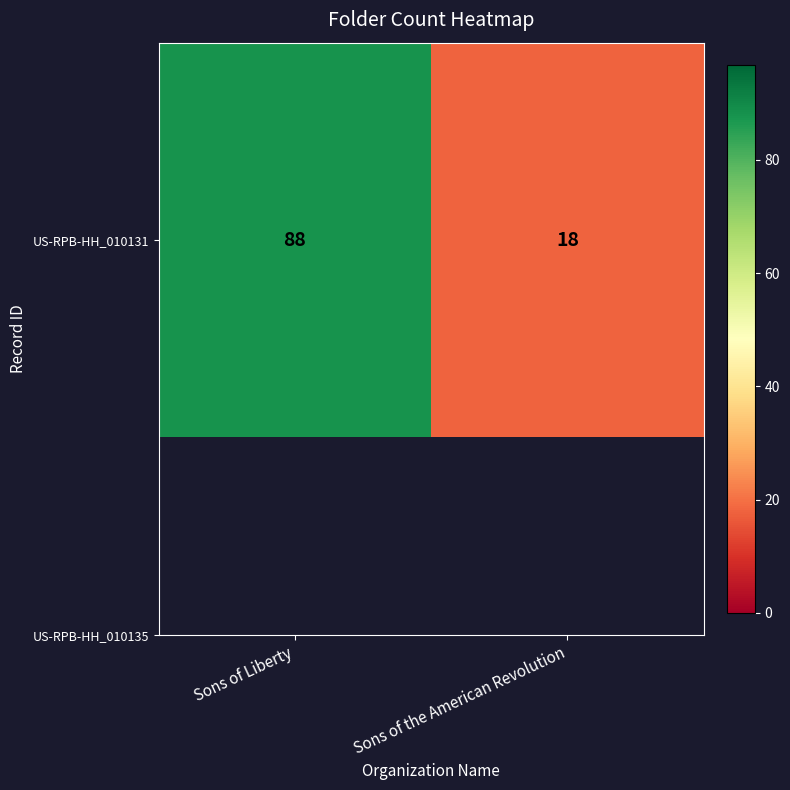

The value at Sons of Liberty is 88. True or false?

True